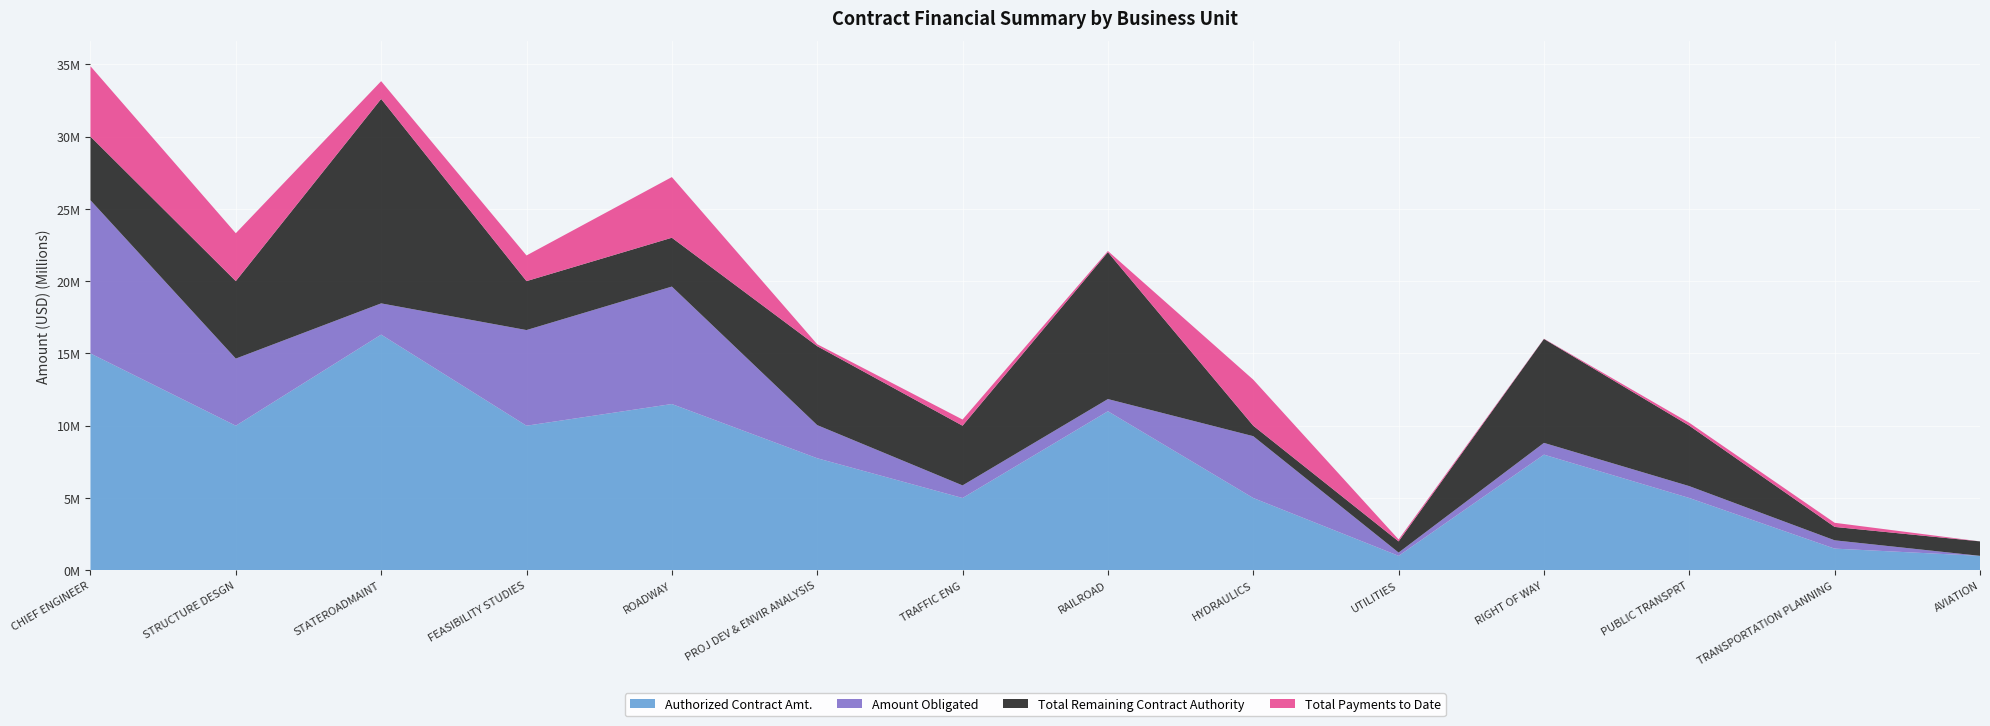

Reading left to right, list all the values displayed in this chart.

Authorized Contract Amt.: CHIEF ENGINEER=15000000.0	STRUCTURE DESGN=10000000.0	STATEROADMAINT=16300000.0	FEASIBILITY STUDIES=10000000.0	ROADWAY=11500000.0	PROJ DEV & ENVIR ANALYSIS=7750000.0	TRAFFIC ENG=5000000.0	RAILROAD=11000000.0	HYDRAULICS=5000000.0	UTILITIES=1000000.0	RIGHT OF WAY=8000000.0	PUBLIC TRANSPRT=5000000.0	TRANSPORTATION PLANNING=1500000.0	AVIATION=1000000.0
Amount Obligated: CHIEF ENGINEER=10595941.4	STRUCTURE DESGN=4641847.2	STATEROADMAINT=2160610.4	FEASIBILITY STUDIES=6614705.4	ROADWAY=8122763.3	PROJ DEV & ENVIR ANALYSIS=2291409.0	TRAFFIC ENG=871891.9	RAILROAD=842759.1	HYDRAULICS=4275959.2	UTILITIES=226621.2	RIGHT OF WAY=812729.4	PUBLIC TRANSPRT=821484.2	TRANSPORTATION PLANNING=574116.7	AVIATION=0.0
Total Remaining Contract Authority: CHIEF ENGINEER=4404058.6	STRUCTURE DESGN=5358152.8	STATEROADMAINT=14139389.6	FEASIBILITY STUDIES=3385294.6	ROADWAY=3377236.7	PROJ DEV & ENVIR ANALYSIS=5458591.0	TRAFFIC ENG=4128108.0	RAILROAD=10157240.9	HYDRAULICS=724040.8	UTILITIES=773378.8	RIGHT OF WAY=7187270.6	PUBLIC TRANSPRT=4178515.8	TRANSPORTATION PLANNING=925883.3	AVIATION=1000000.0
Total Payments to Date: CHIEF ENGINEER=4865815.8	STRUCTURE DESGN=3312507.5	STATEROADMAINT=1229610.0	FEASIBILITY STUDIES=1774580.6	ROADWAY=4196171.5	PROJ DEV & ENVIR ANALYSIS=135751.6	TRAFFIC ENG=427258.4	RAILROAD=82937.0	HYDRAULICS=3185225.0	UTILITIES=133159.6	RIGHT OF WAY=18000.0	PUBLIC TRANSPRT=203450.4	TRANSPORTATION PLANNING=285903.4	AVIATION=0.0